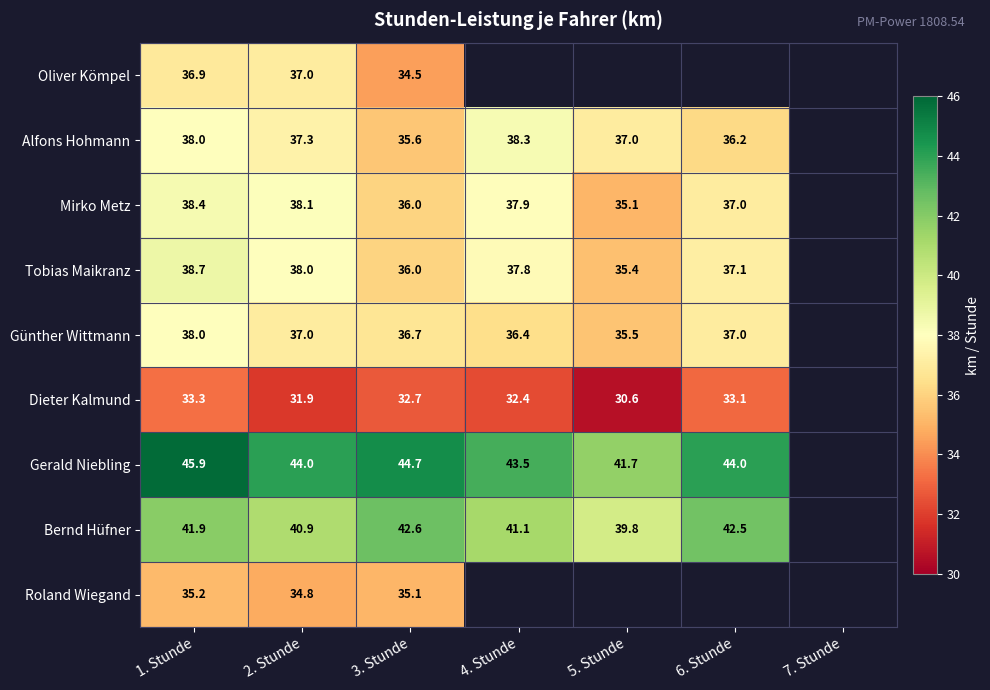

Is the value of Dieter Kalmund at 2. Stunde greater than the value of Günther Wittmann at 6. Stunde?

No